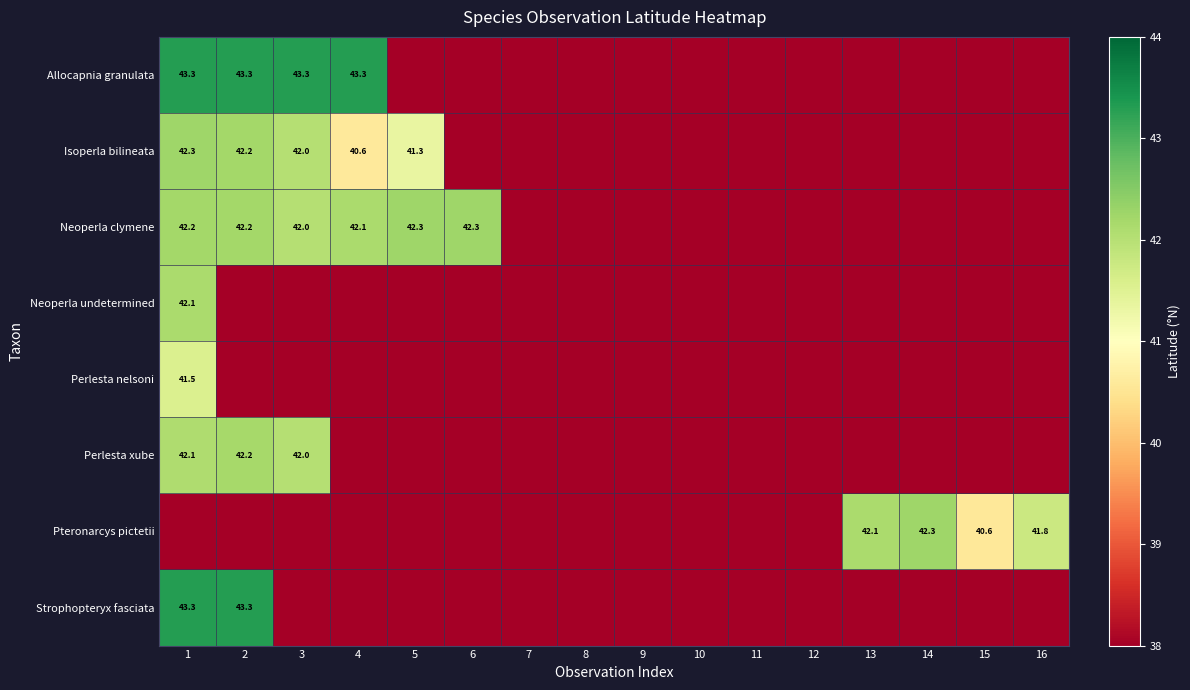

The value of Allocapnia granulata at 3 is 43.3. True or false?

True